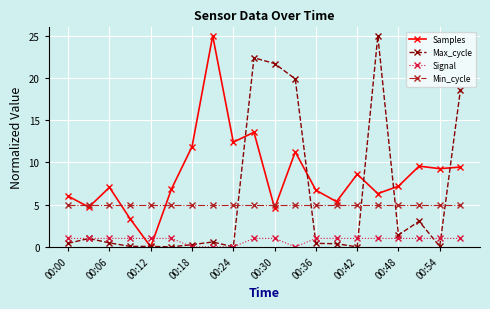

At how many categories does at least one series exceed 10?

8